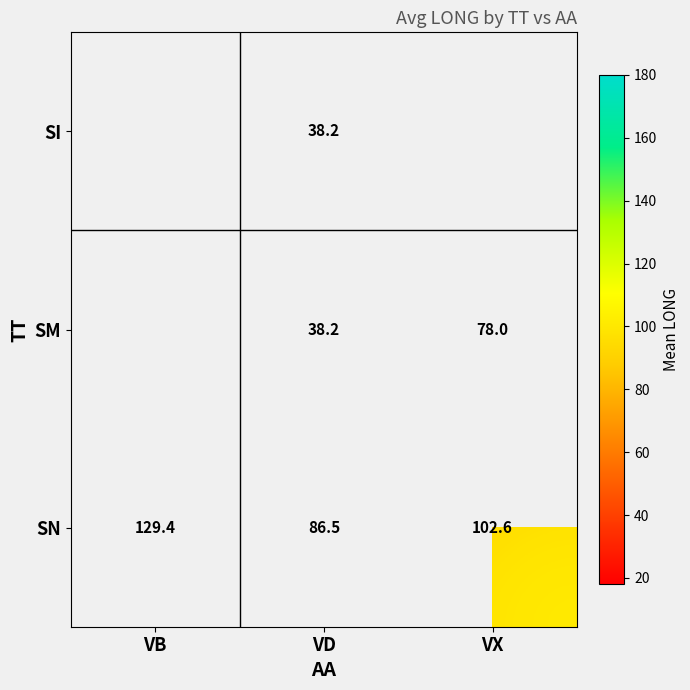

Is the value of SI at VD greater than the value of SM at VX?

No